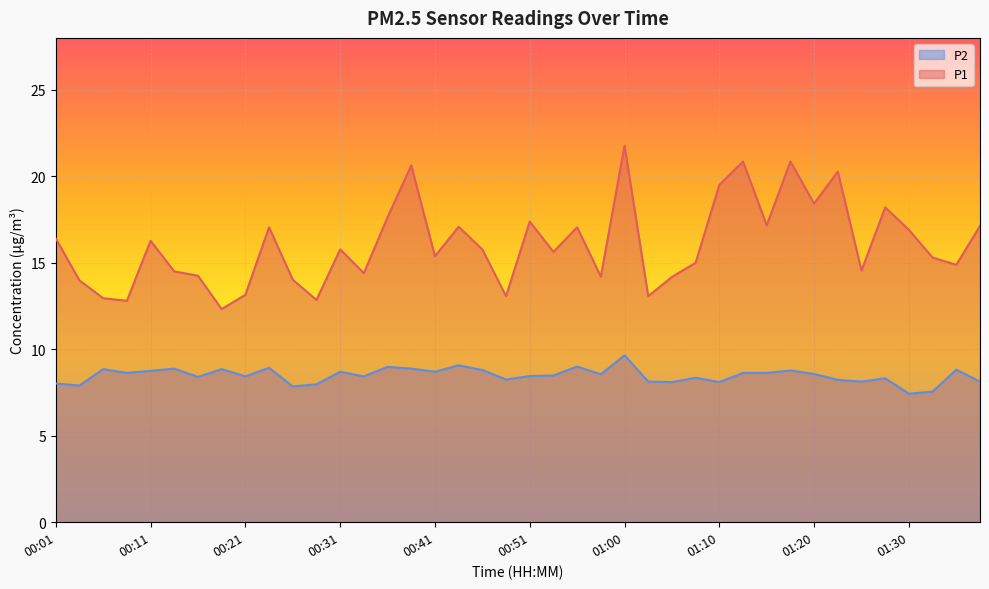

Reading left to right, extract all data points from this chart.

P1: 00:01=16.4	00:04=14.0	00:06=12.9	00:09=12.8	00:11=16.3	00:14=14.5	00:16=14.2	00:19=12.3	00:21=13.2	00:24=17.1	00:26=14.0	00:28=12.8	00:31=15.8	00:33=14.4	00:36=17.6	00:38=20.6	00:41=15.4	00:43=17.1	00:46=15.8	00:48=13.1	00:51=17.4	00:53=15.6	00:56=17.1	00:58=14.2	01:00=21.8	01:03=13.1	01:05=14.2	01:08=15.0	01:10=19.5	01:13=20.9	01:15=17.2	01:18=20.9	01:20=18.4	01:23=20.3	01:25=14.6	01:28=18.2	01:30=16.9	01:32=15.3	01:35=14.9	01:37=17.1
P2: 00:01=8.0	00:04=7.9	00:06=8.8	00:09=8.6	00:11=8.8	00:14=8.9	00:16=8.4	00:19=8.8	00:21=8.4	00:24=8.9	00:26=7.8	00:28=8.0	00:31=8.7	00:33=8.4	00:36=9.0	00:38=8.9	00:41=8.7	00:43=9.1	00:46=8.8	00:48=8.2	00:51=8.4	00:53=8.5	00:56=9.0	00:58=8.6	01:00=9.7	01:03=8.1	01:05=8.1	01:08=8.3	01:10=8.1	01:13=8.6	01:15=8.6	01:18=8.8	01:20=8.6	01:23=8.2	01:25=8.1	01:28=8.3	01:30=7.4	01:32=7.5	01:35=8.8	01:37=8.1